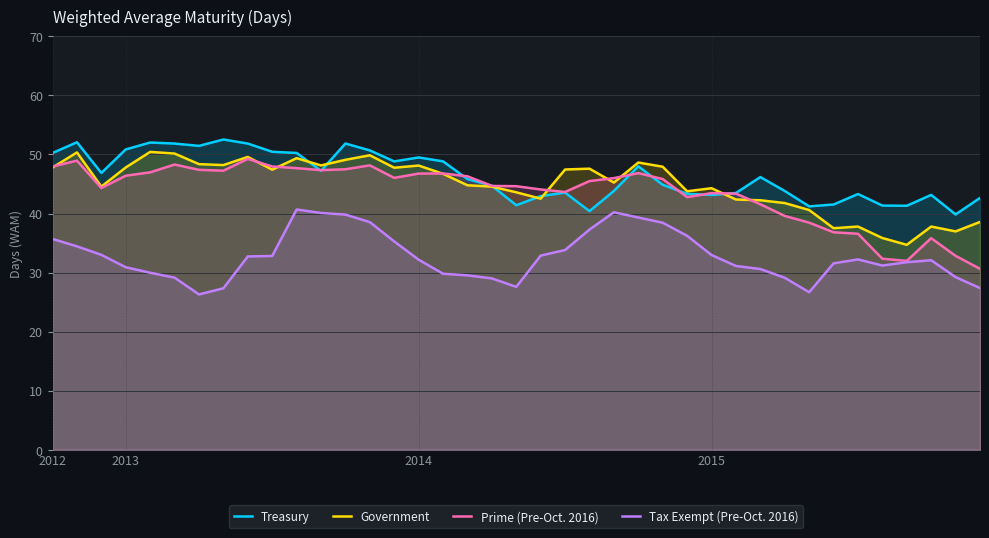

The value of Tax Exempt (Pre-Oct. 2016) at 31 is 26.7. True or false?

True